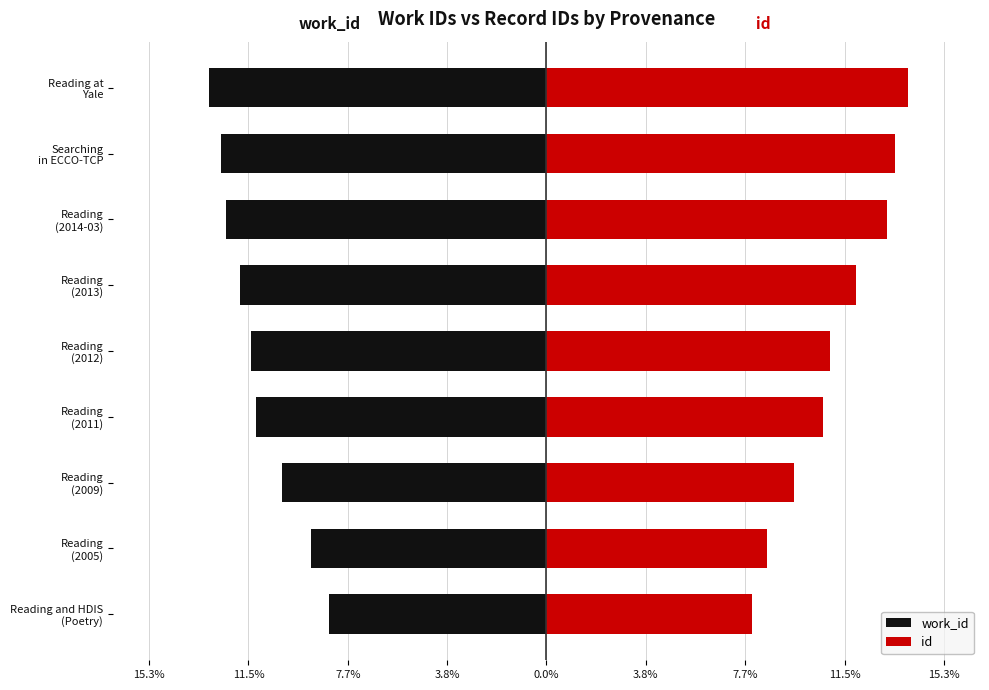

What is the maximum value for id?

13.9